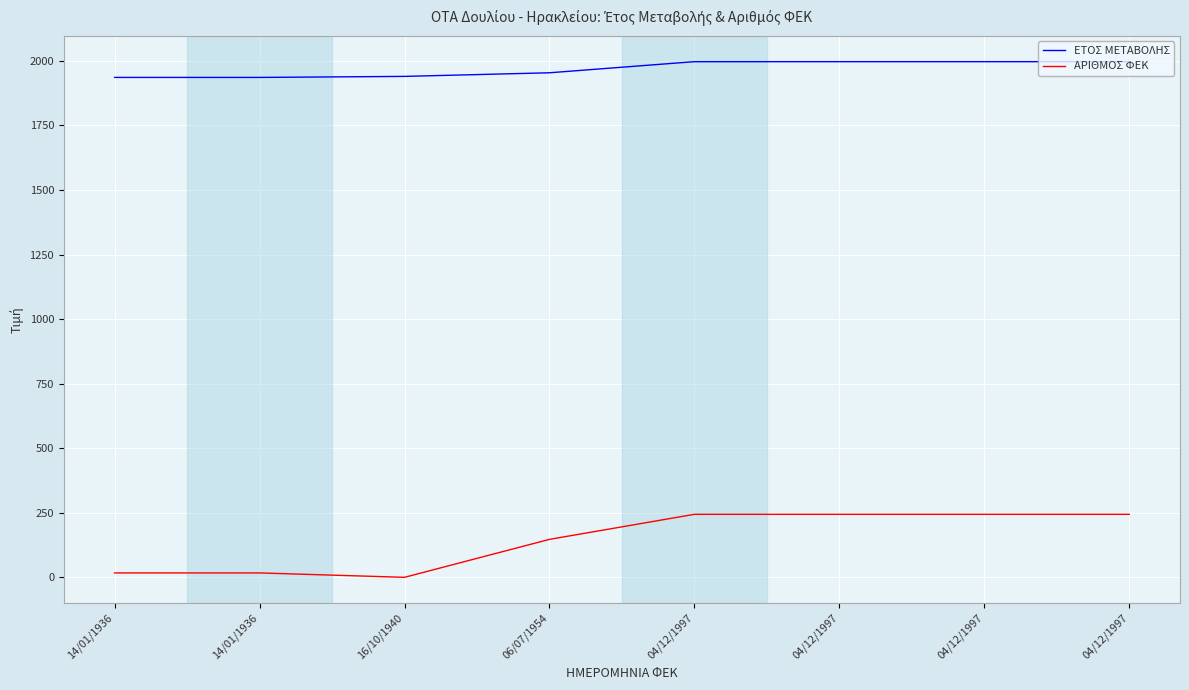

True or false: ΕΤΟΣ ΜΕΤΑΒΟΛΗΣ and ΑΡΙΘΜΟΣ ΦΕΚ cross at least once.

False